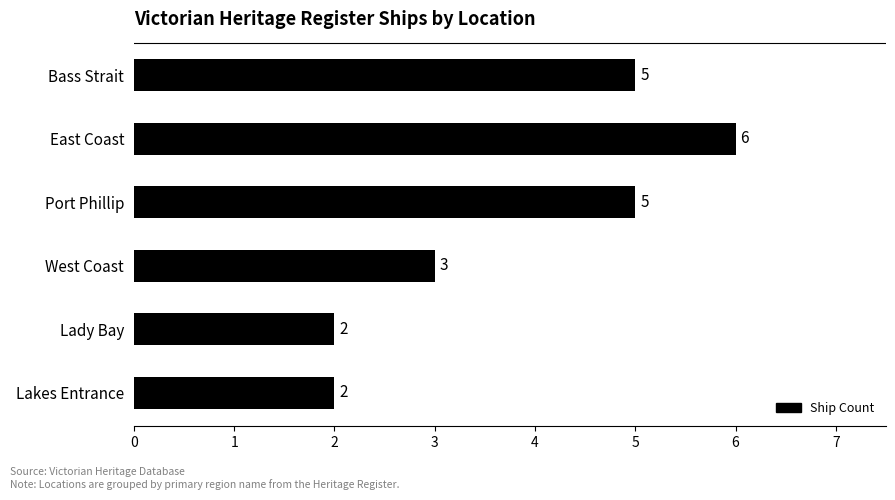

Which has a higher value, Bass Strait or Lady Bay?

Bass Strait